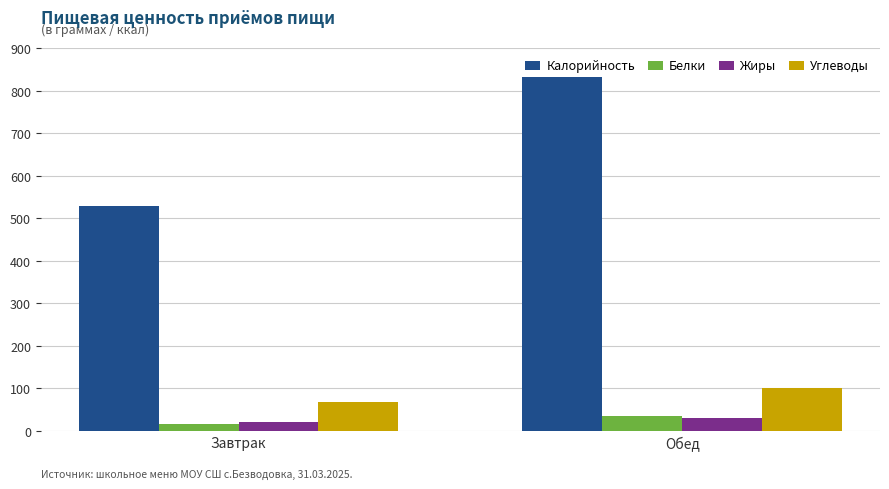

Are the bars grouped side by side (vs. stacked)?

Yes